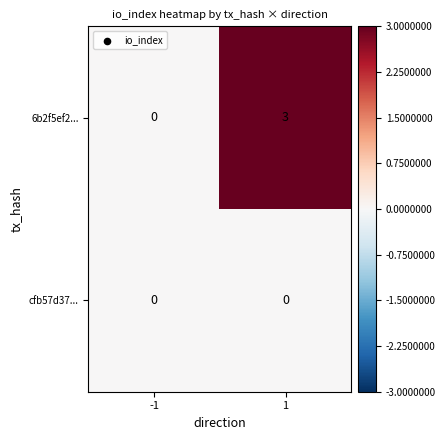

What is the sum of all 6b2f5ef2... values?

3